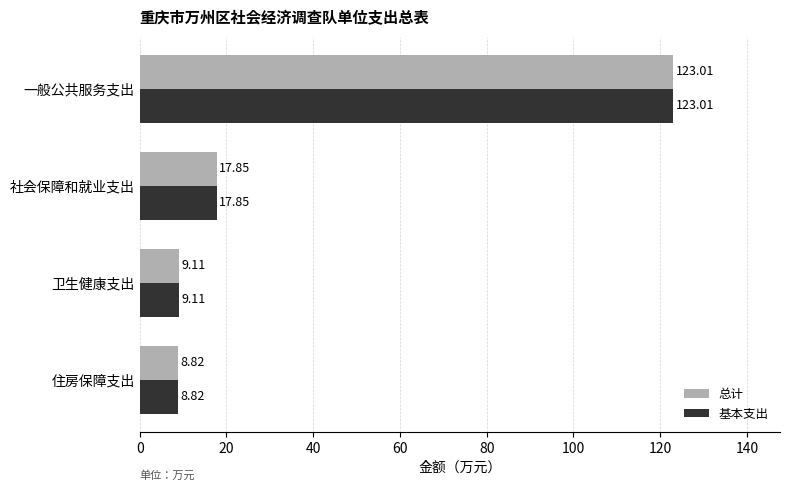

At which label does 基本支出 reach its peak?

一般公共服务支出